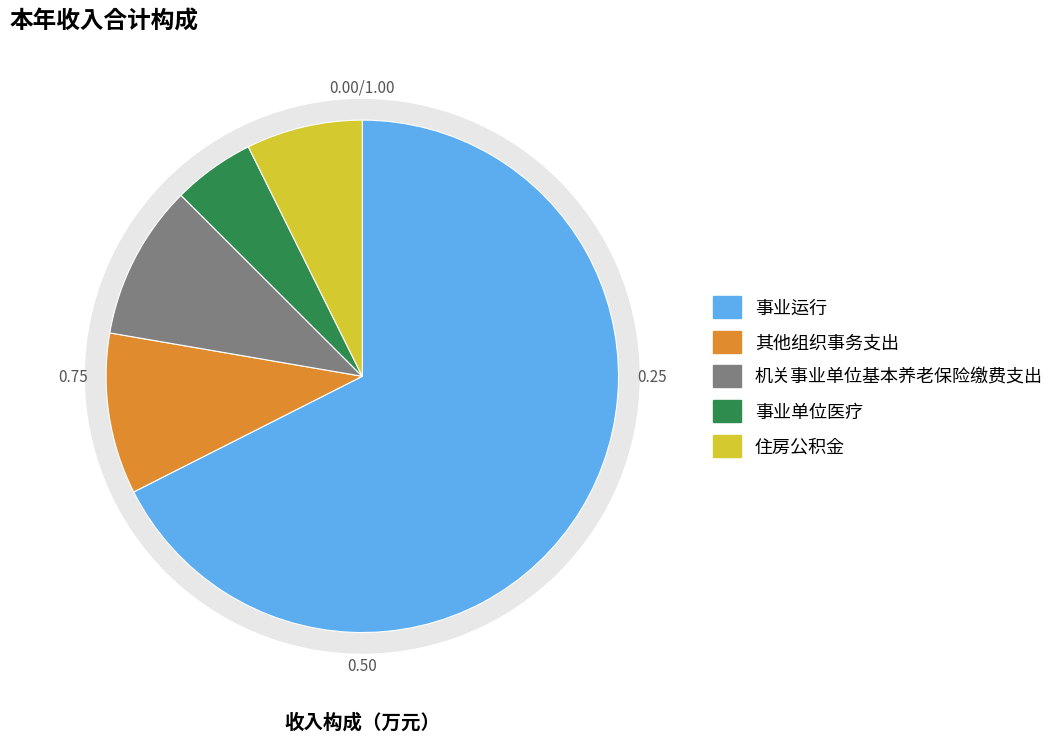

To the nearest percent, what is the difference between the largest and smallest slice percentages?

62%